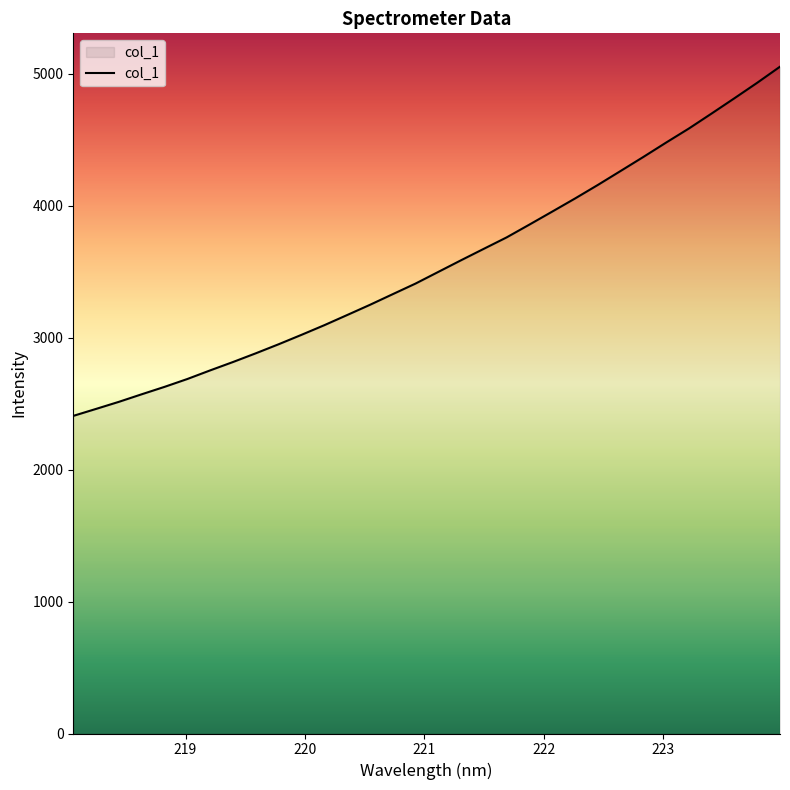

What is the difference between the maximum and minimum values?

2647.2